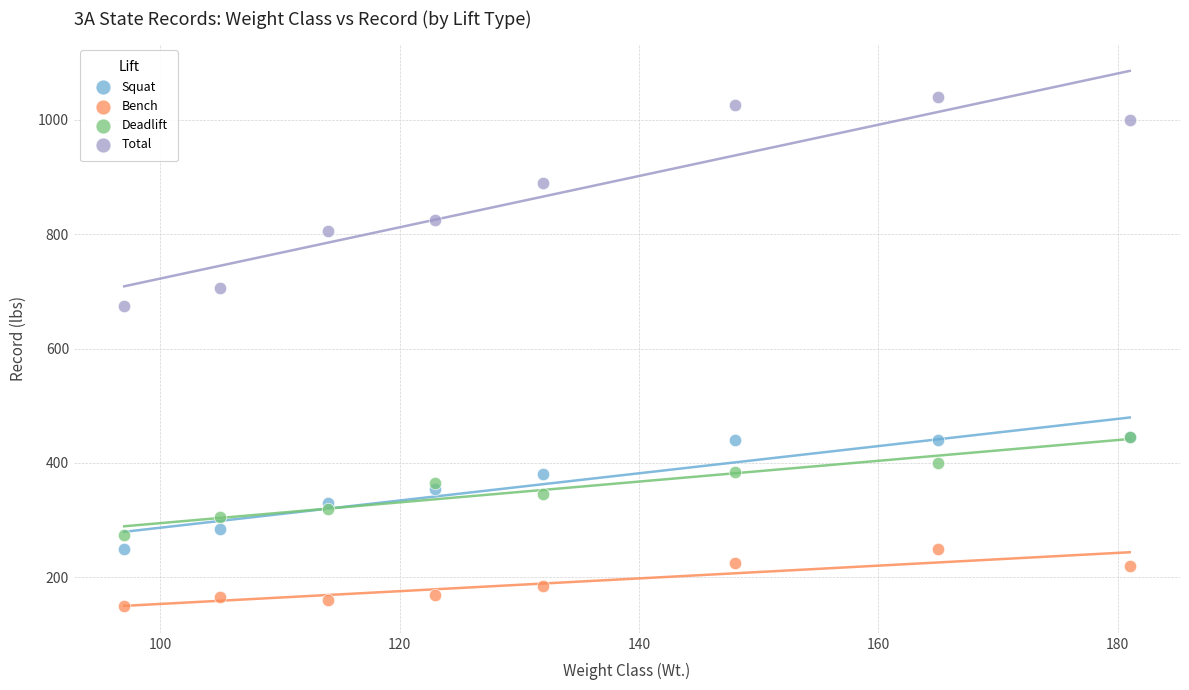

What are all the series names shown in the legend?

Squat, Bench, Deadlift, Total